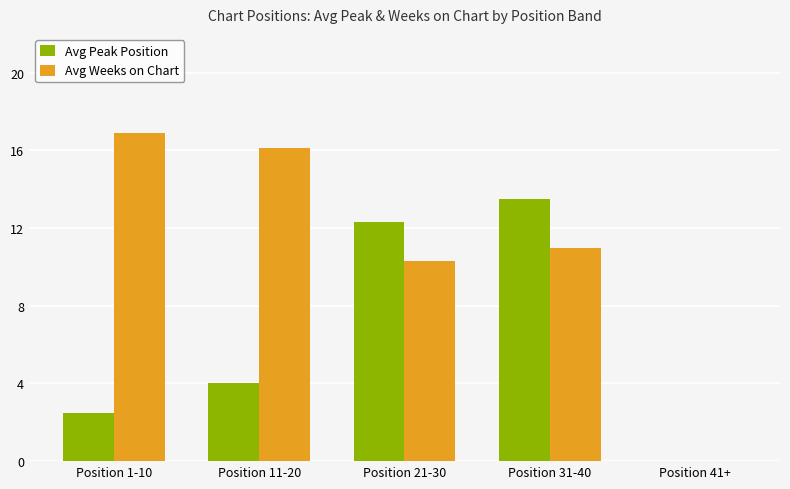

Which series changed the most between Position 21-30 and Position 31-40?

Avg Peak Position